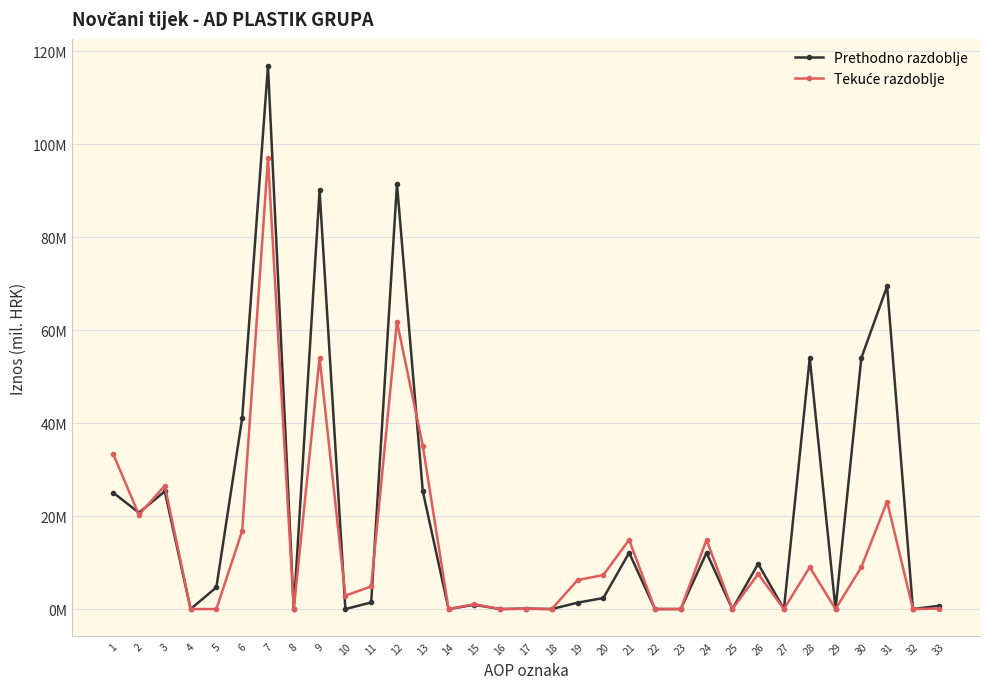

Is this an area chart (filled region under the line)?

No